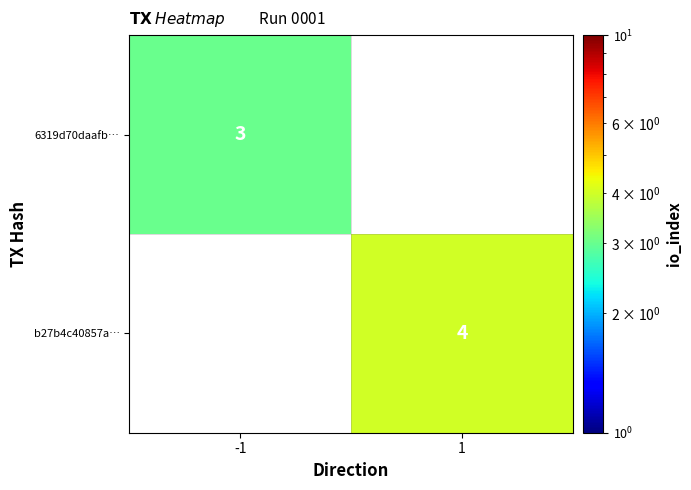

True or false: 6319d70daafb… has a value of 5 at -1.

False